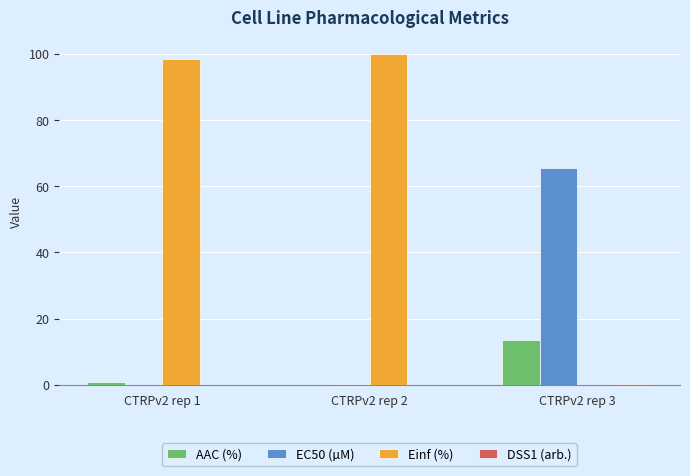

At which label does EC50 (µM) reach its peak?

CTRPv2 rep 3